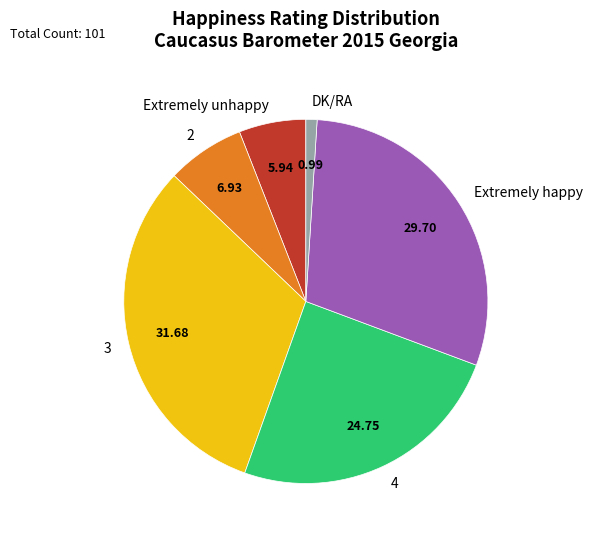

Between 3 and 4, which is larger?

3